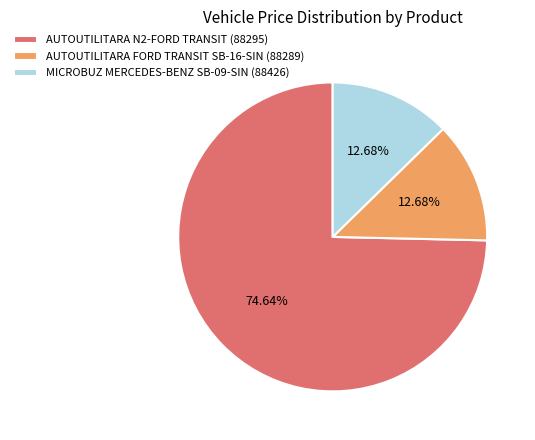

What is the largest slice in the pie chart?

AUTOUTILITARA N2-FORD TRANSIT (88295)